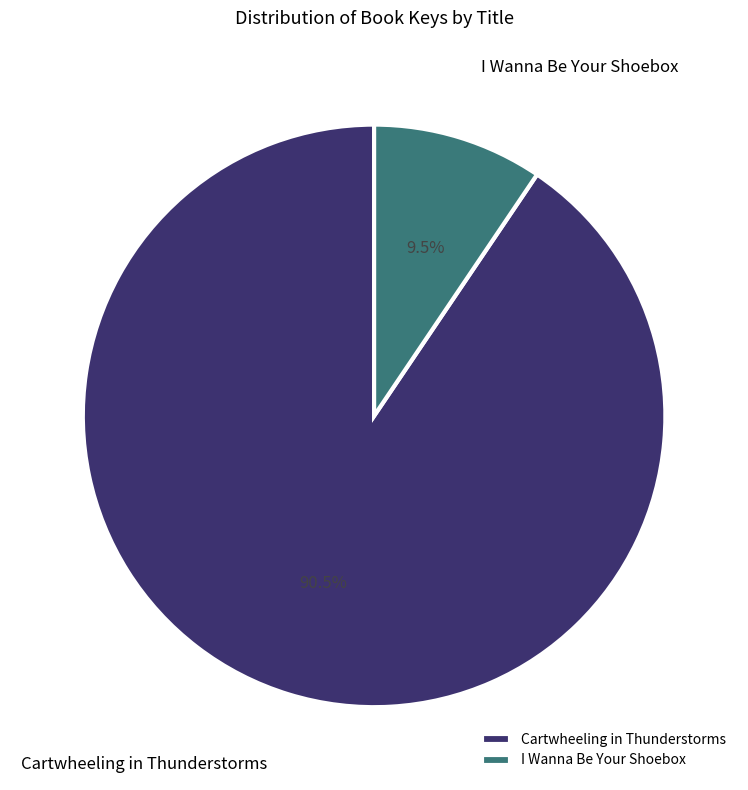

Combined, do I Wanna Be Your Shoebox and Cartwheeling in Thunderstorms account for over 50%?

Yes